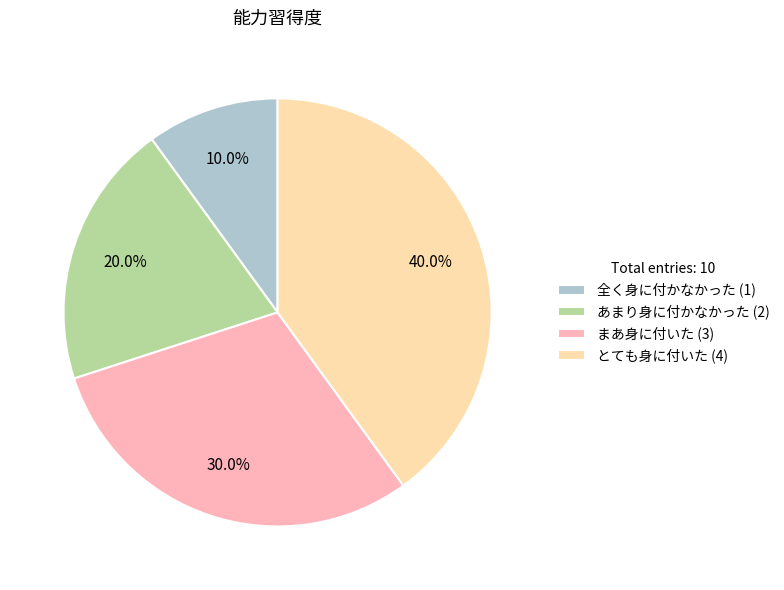

What percentage do まあ身に付いた and あまり身に付かなかった together represent?

50.0%